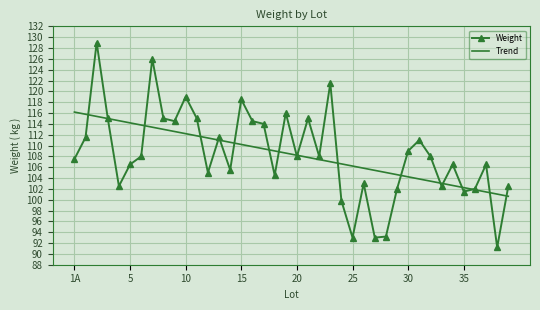

Which series has the largest range (max minus min)?

Weight